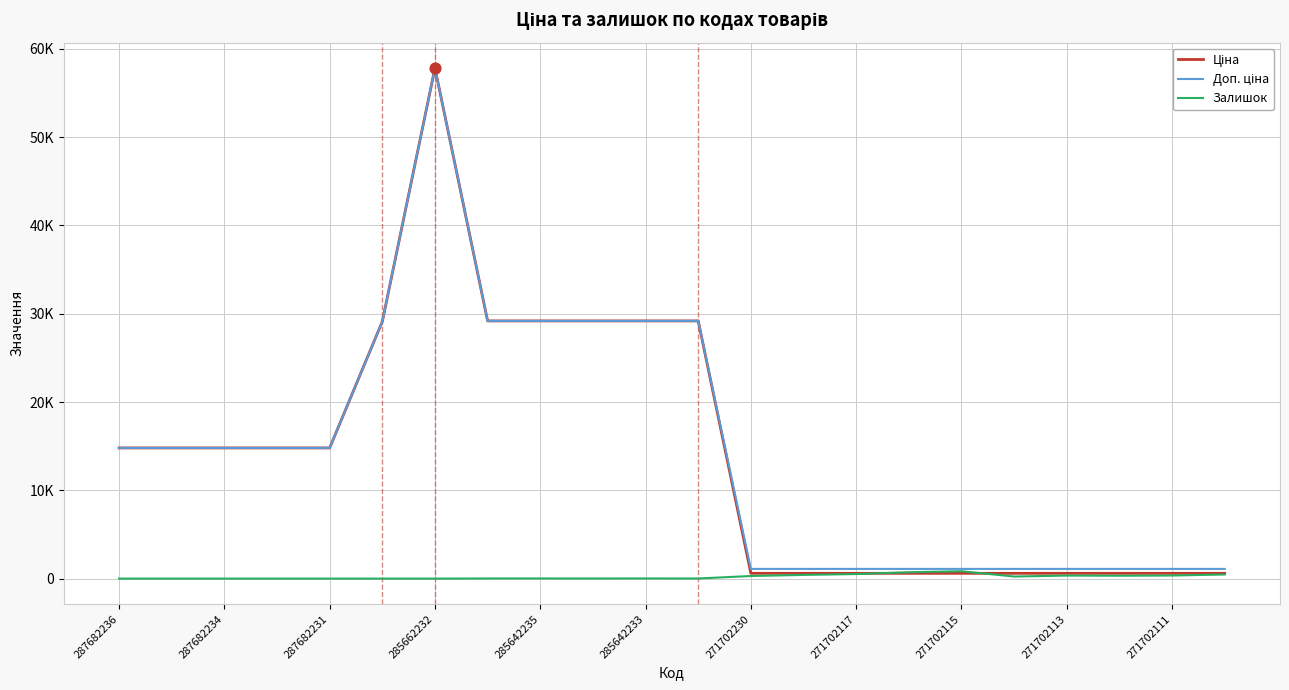

At how many categories does at least one series exceed 55602?

1